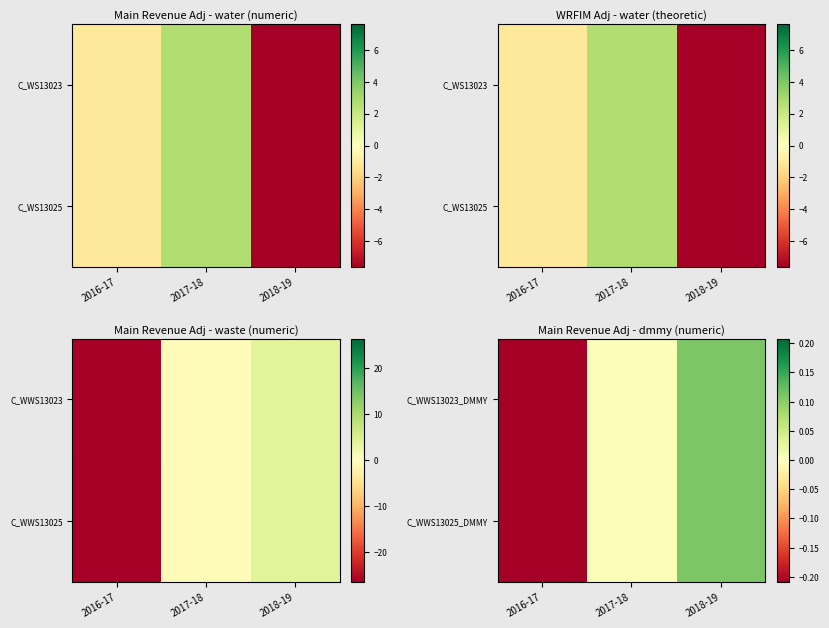

The C_WWS13025_DMMY series shows 0.1 at 2018-19. True or false?

True